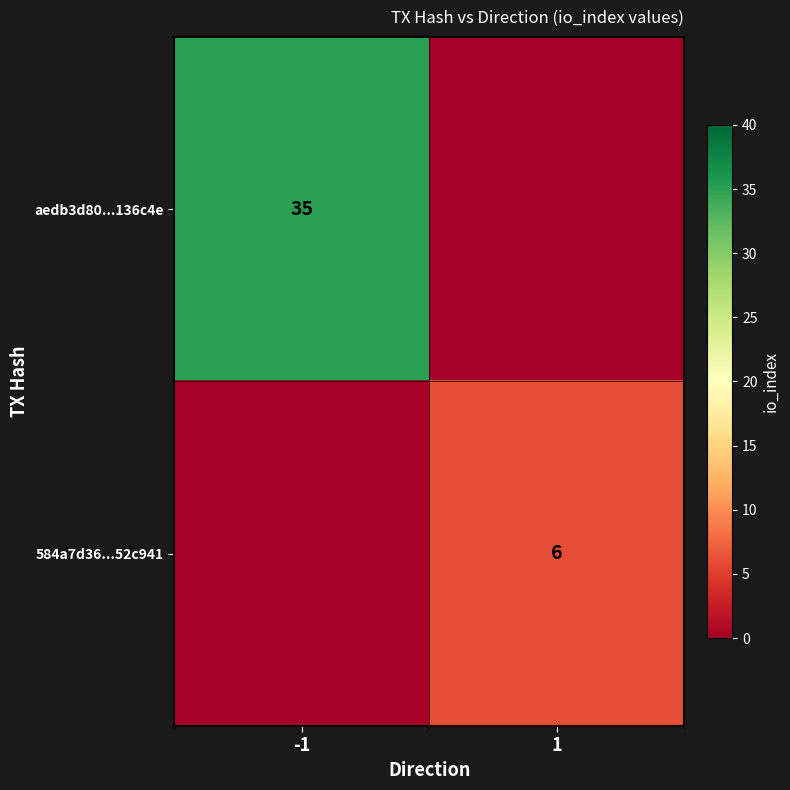

The aedb3d80...136c4e series shows 51 at -1. True or false?

False